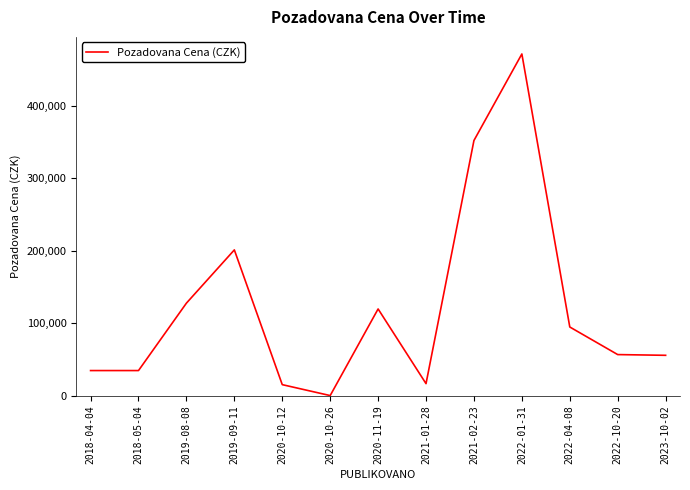

The value at 2019-09-11 is 79135. True or false?

False